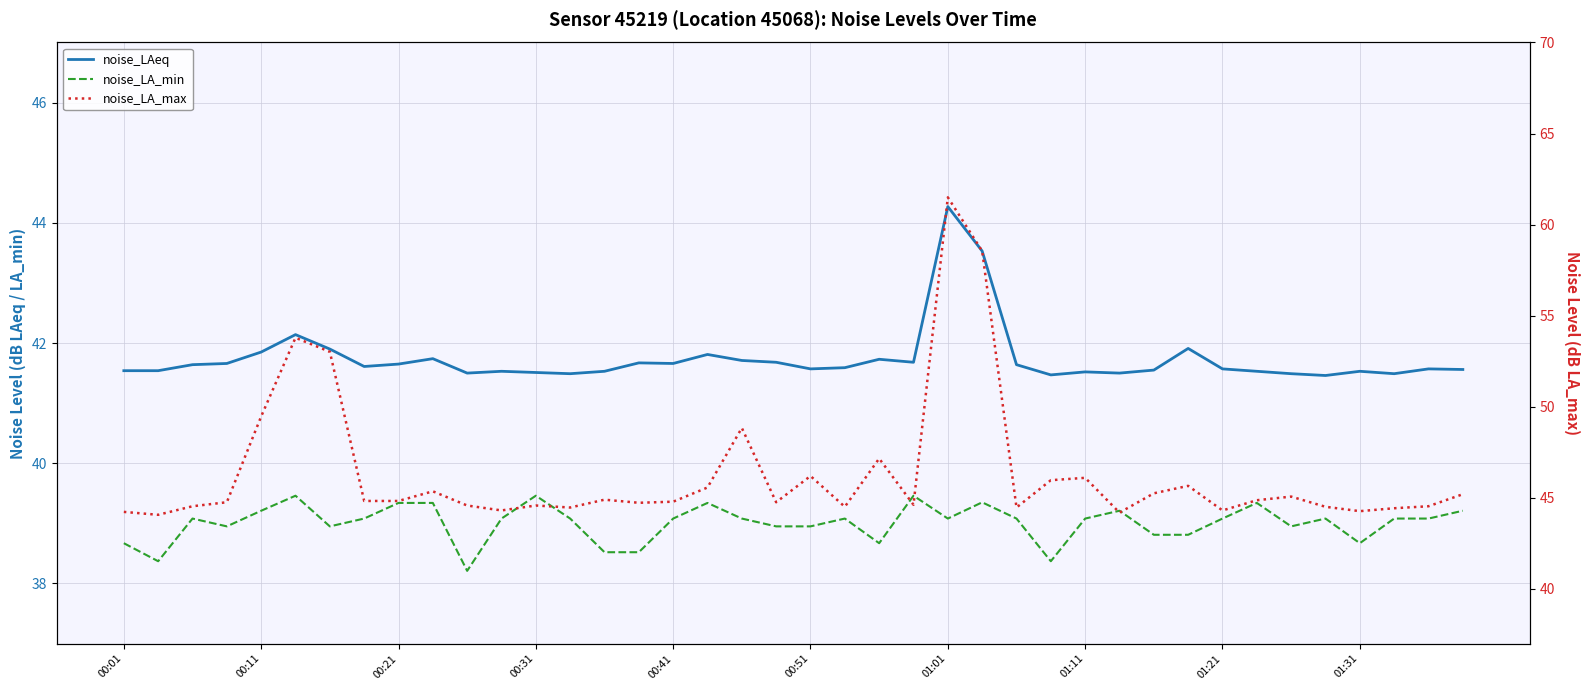

How many data points in noise_LA_min are less than 39?

15